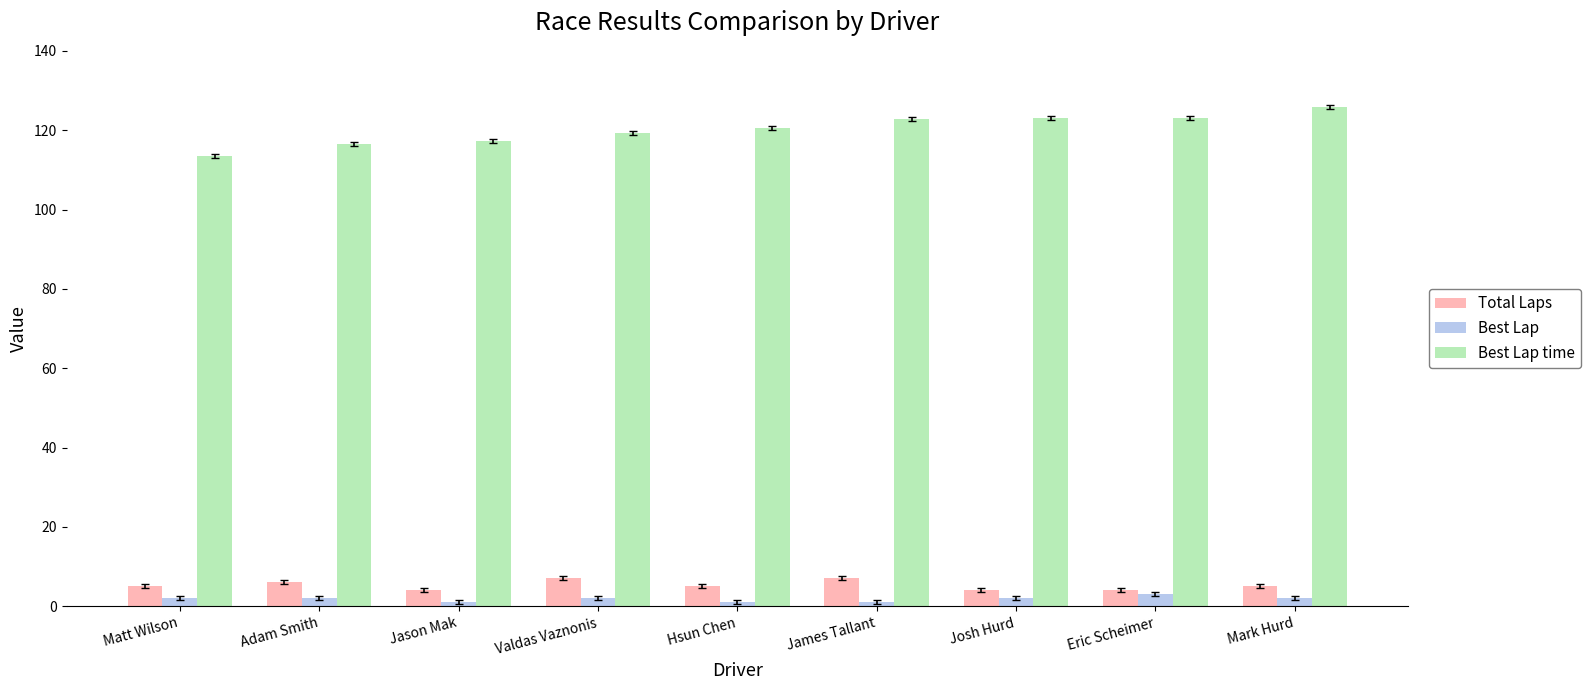

What position from the left is Jason Mak?

3